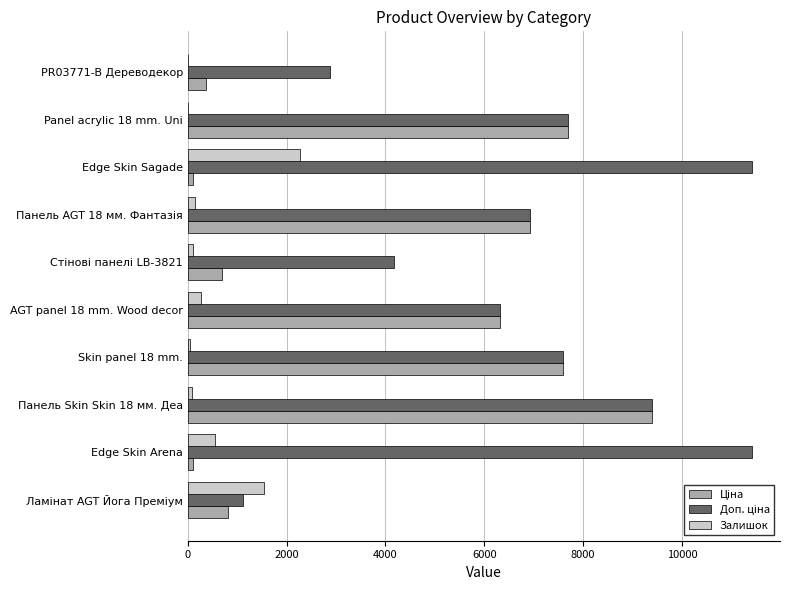

At which category is the sum across all series the highest?

Панель Skin Skin 18 мм. Деа